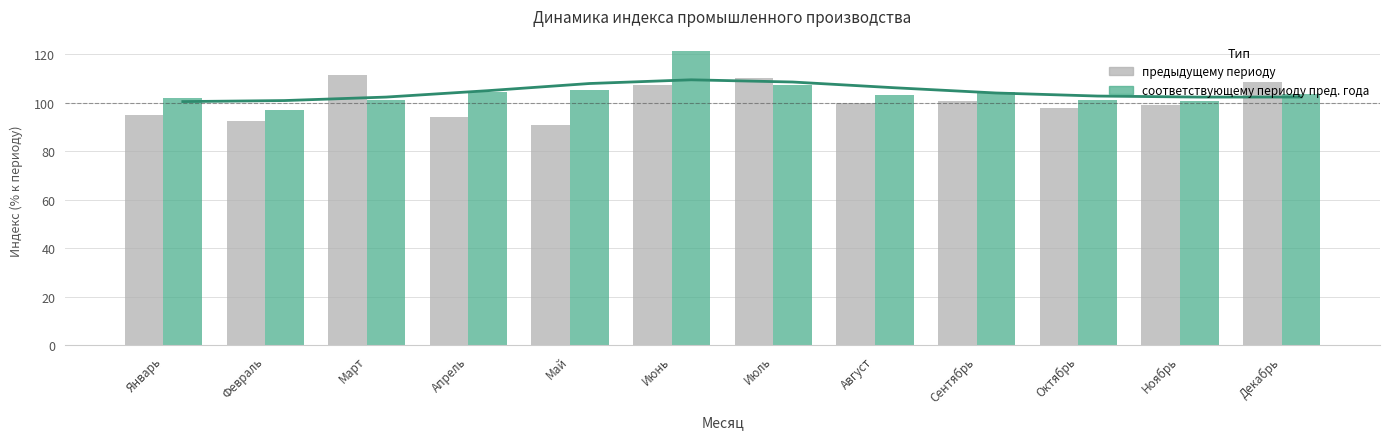

What is the average value of the соответствующему периоду пред. года series?

104.4